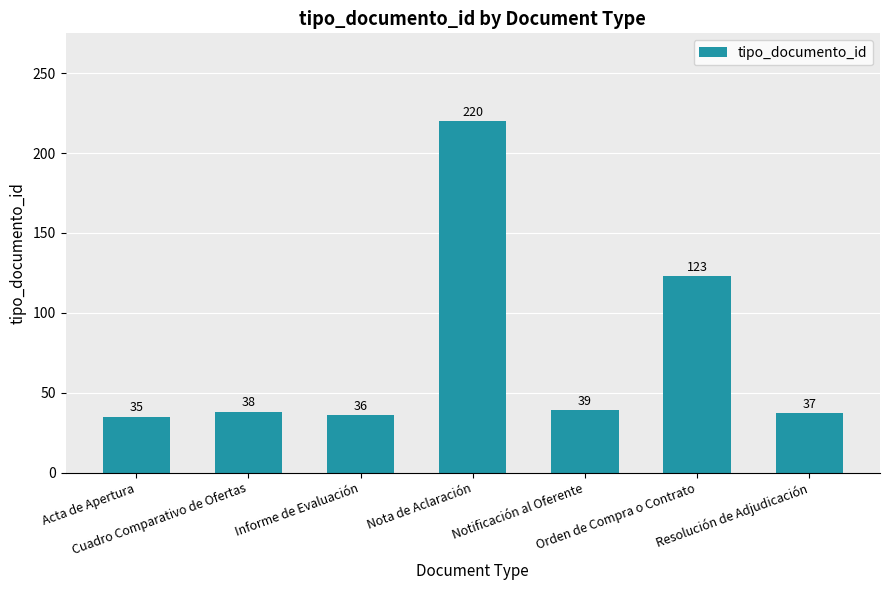

List the labels in order of value, largest first.

Nota de Aclaración, Orden de Compra o Contrato, Notificación al Oferente, Cuadro Comparativo de Ofertas, Resolución de Adjudicación, Informe de Evaluación, Acta de Apertura